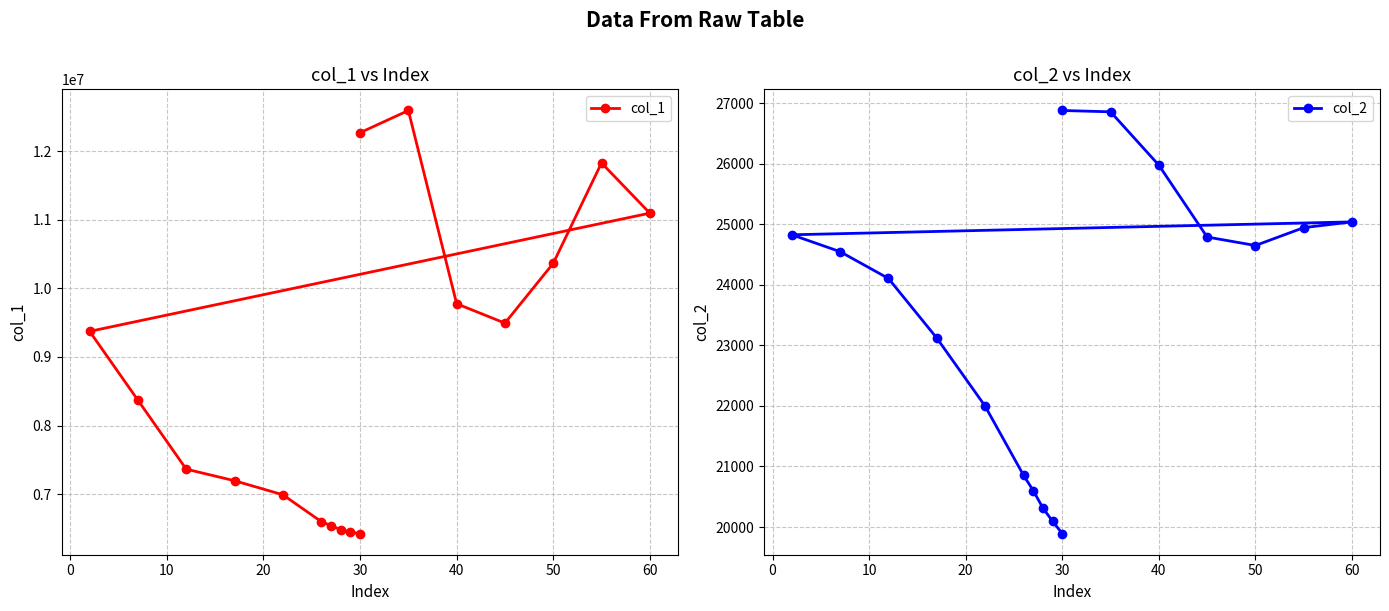

What is the maximum value for col_1?

12590680